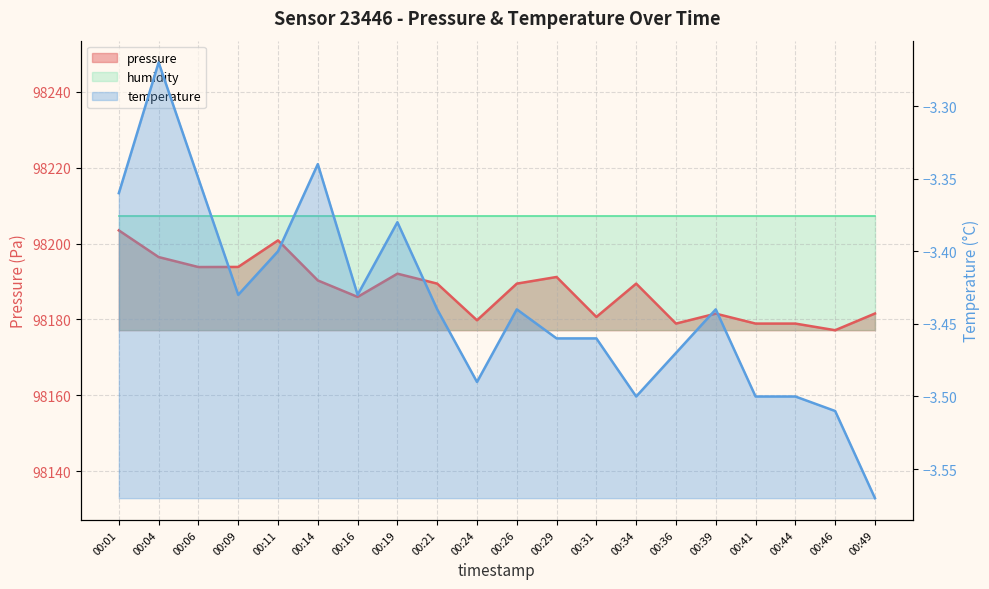

What is the sum of all values?

1963753.6